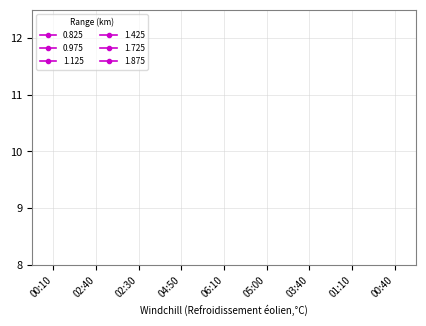

How many lines are shown in the chart?

6